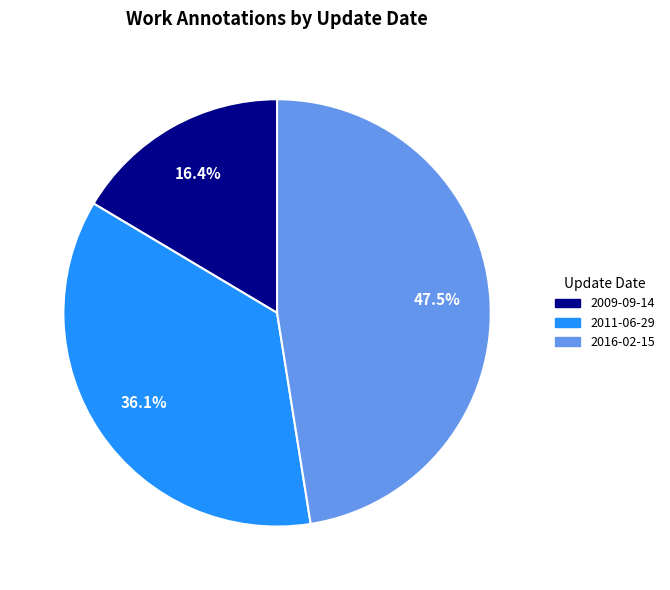

How many segments does this pie chart have?

3